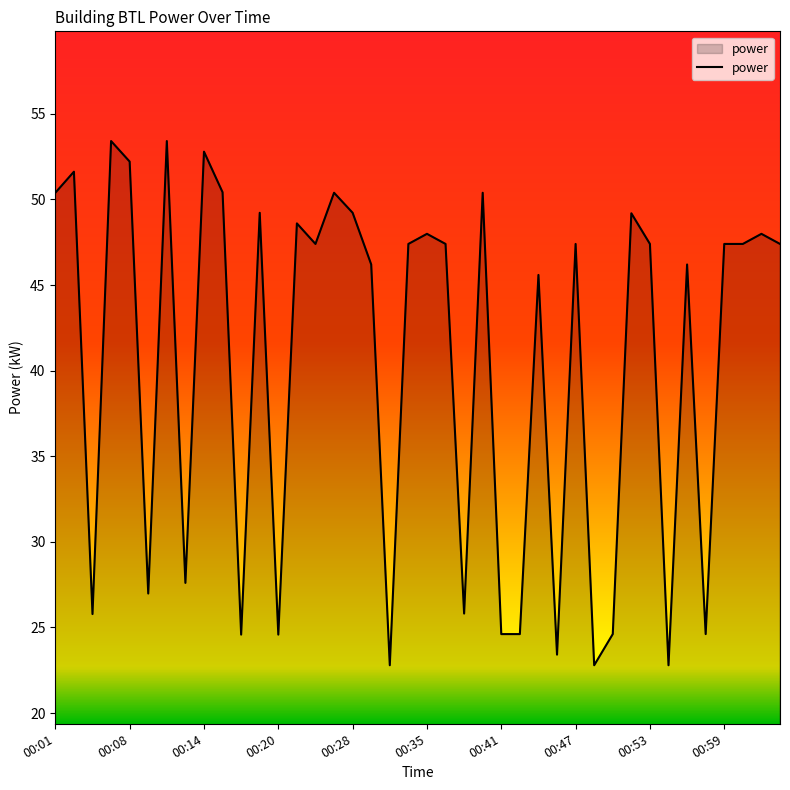

What is the greatest value displayed?

53.4